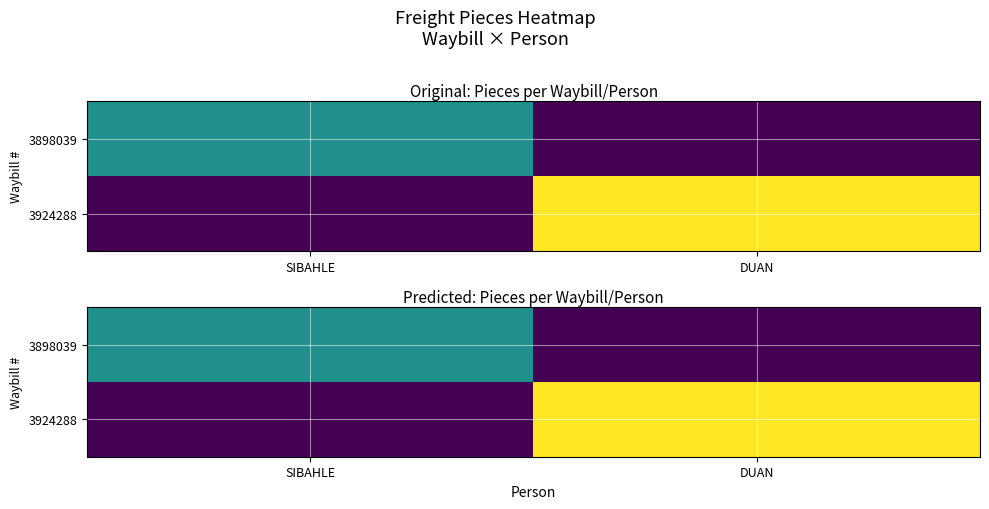

Is the value of 3898039 at SIBAHLE greater than the value of 3924288 at DUAN?

No